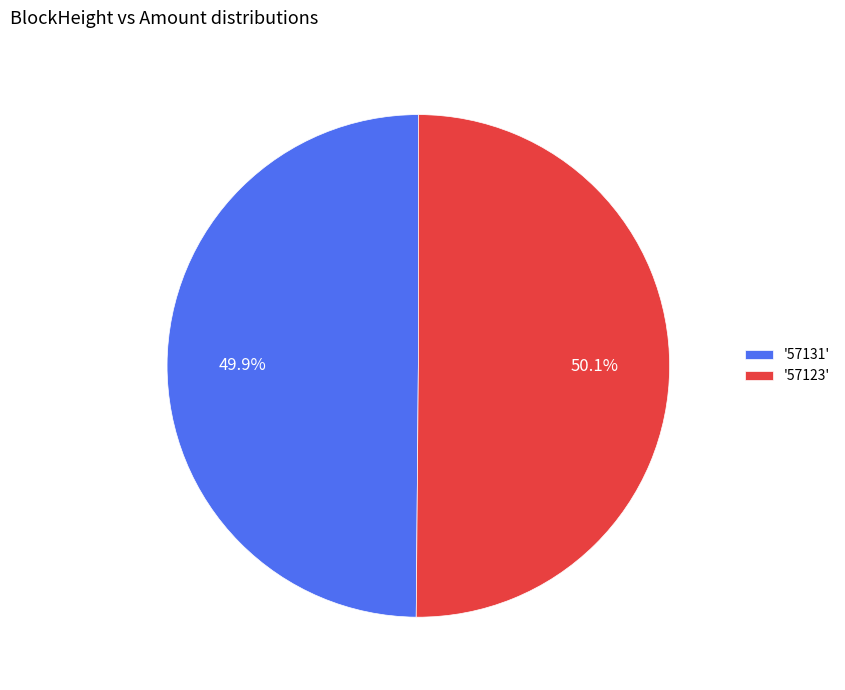

What portion of the pie excludes '57131'?

50.1%